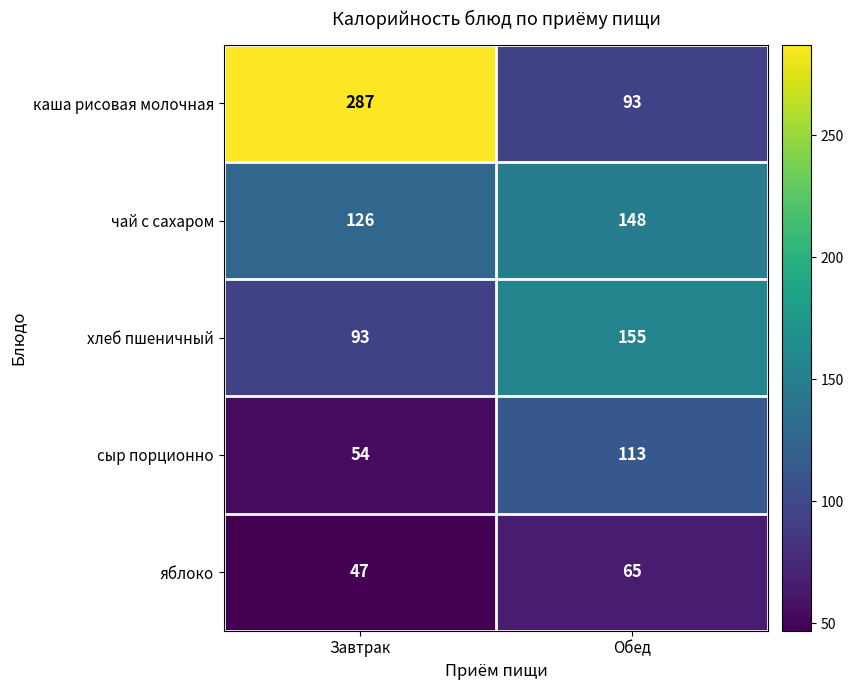

Which category has the highest value across all series?

Завтрак